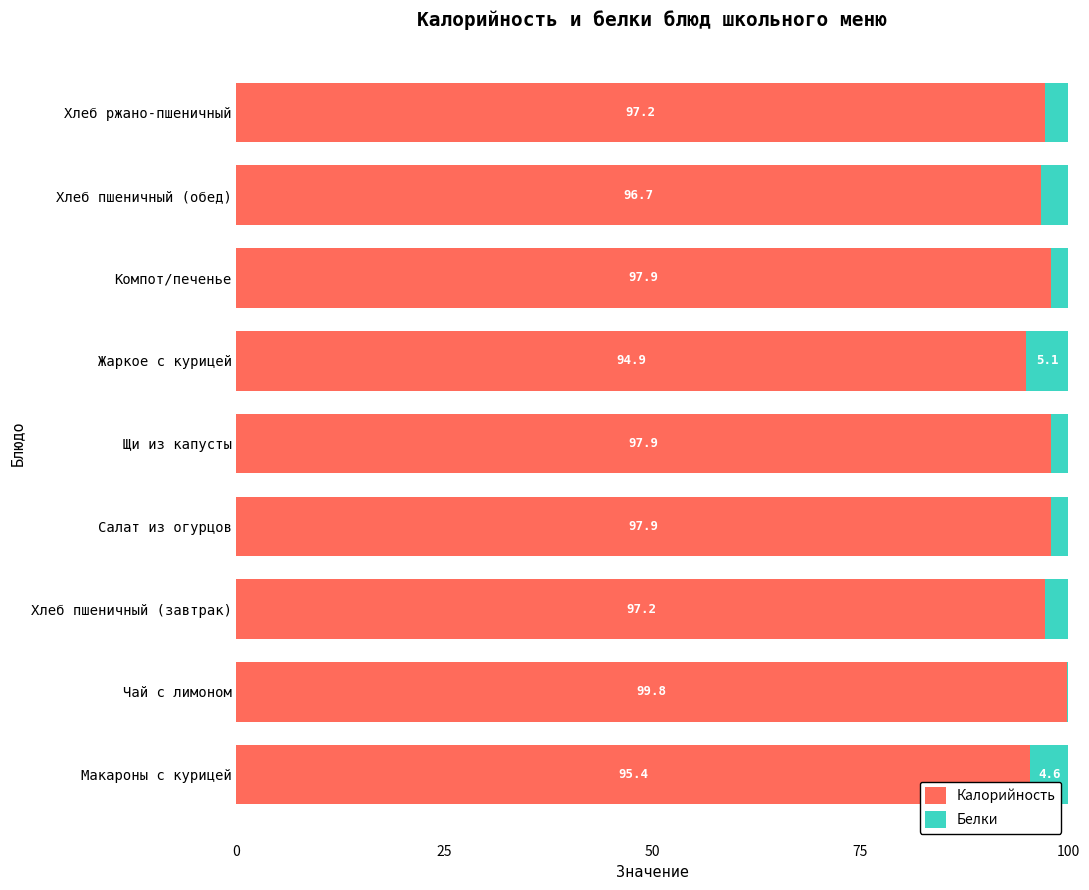

What is the approximate value of Калорийность at Компот/печенье?

97.9